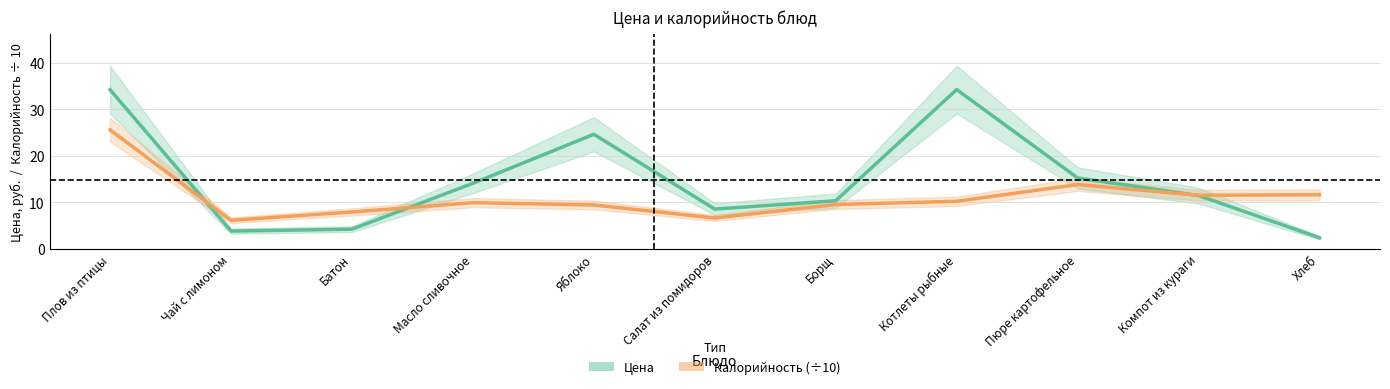

Reading left to right, transcribe all the data shown in this chart.

Цена: Плов из птицы=34.2	Чай с лимоном=3.8	Батон=4.2	Масло сливочное=14.1	Яблоко=24.6	Салат из помидоров=8.5	Борщ=10.3	Котлеты рыбные=34.3	Пюре картофельное=15.2	Компот из кураги=11.4	Хлеб=2.3
Калорийность (÷10): Плов из птицы=25.6	Чай с лимоном=6.1	Батон=7.9	Масло сливочное=9.9	Яблоко=9.4	Салат из помидоров=6.6	Борщ=9.5	Котлеты рыбные=10.2	Пюре картофельное=13.8	Компот из кураги=11.5	Хлеб=11.6